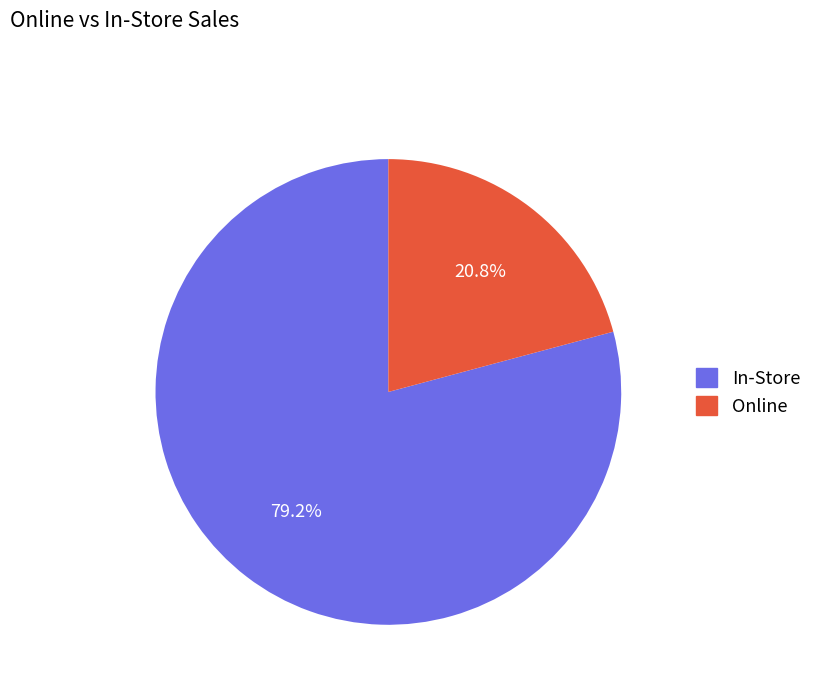

Is there any slice that represents more than half of the pie?

Yes